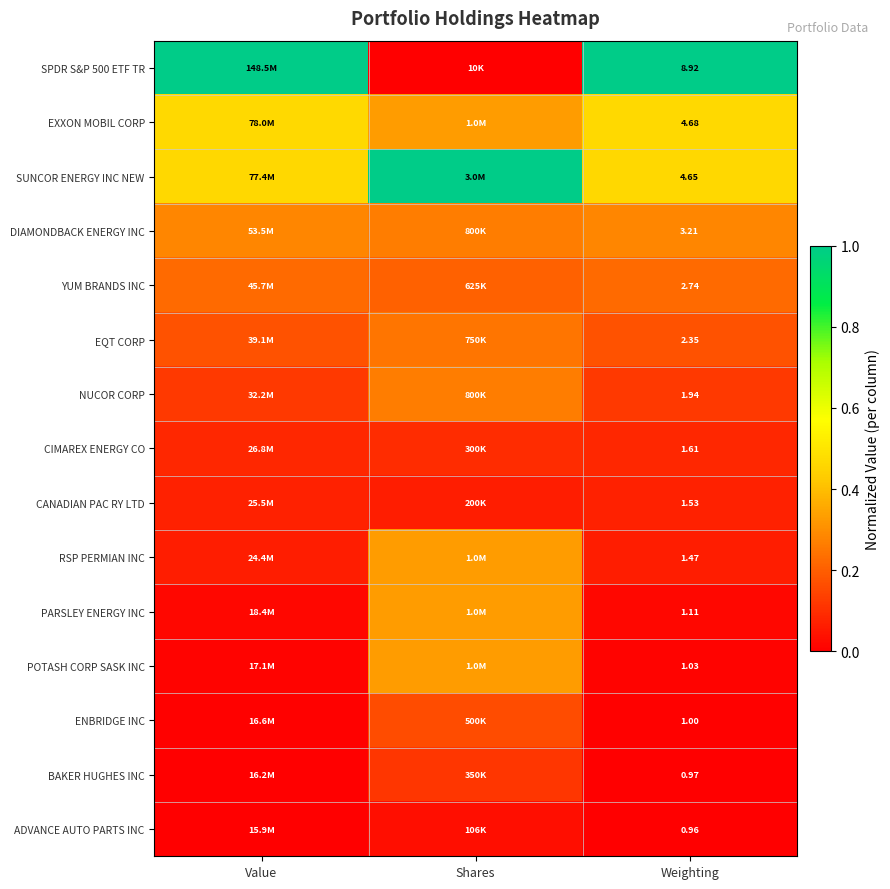

Rank the series at Shares from lowest to highest value.

SPDR S&P 500 ETF TR, ADVANCE AUTO PARTS INC, CANADIAN PAC RY LTD, CIMAREX ENERGY CO, BAKER HUGHES INC, ENBRIDGE INC, YUM BRANDS INC, EQT CORP, DIAMONDBACK ENERGY INC, NUCOR CORP, EXXON MOBIL CORP, RSP PERMIAN INC, PARSLEY ENERGY INC, POTASH CORP SASK INC, SUNCOR ENERGY INC NEW